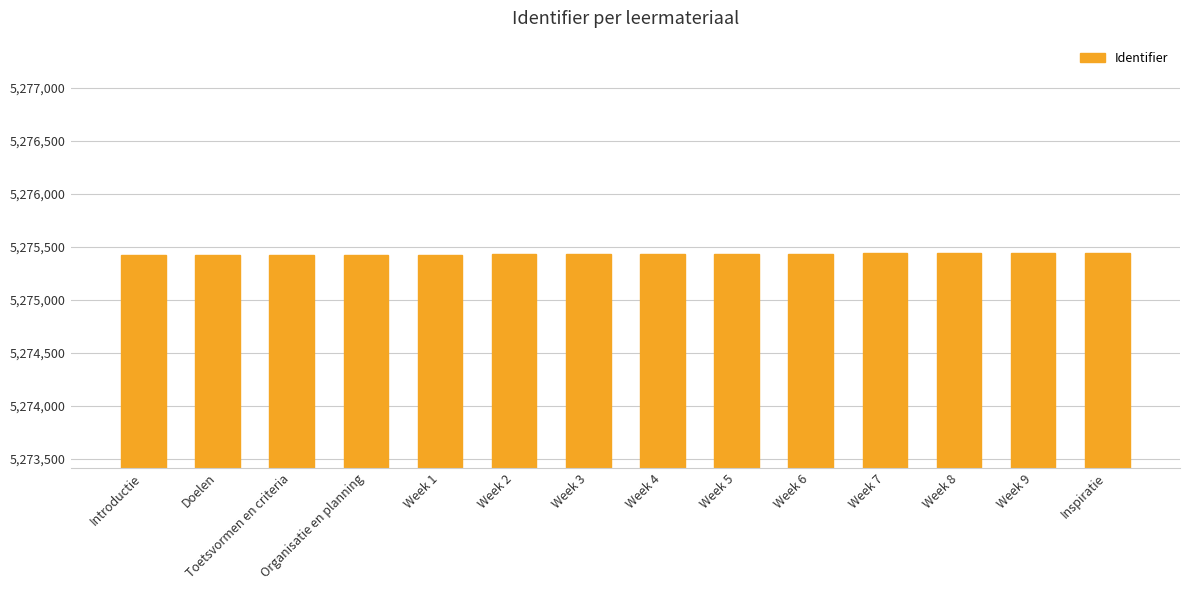

How many values are below 5275431?

7